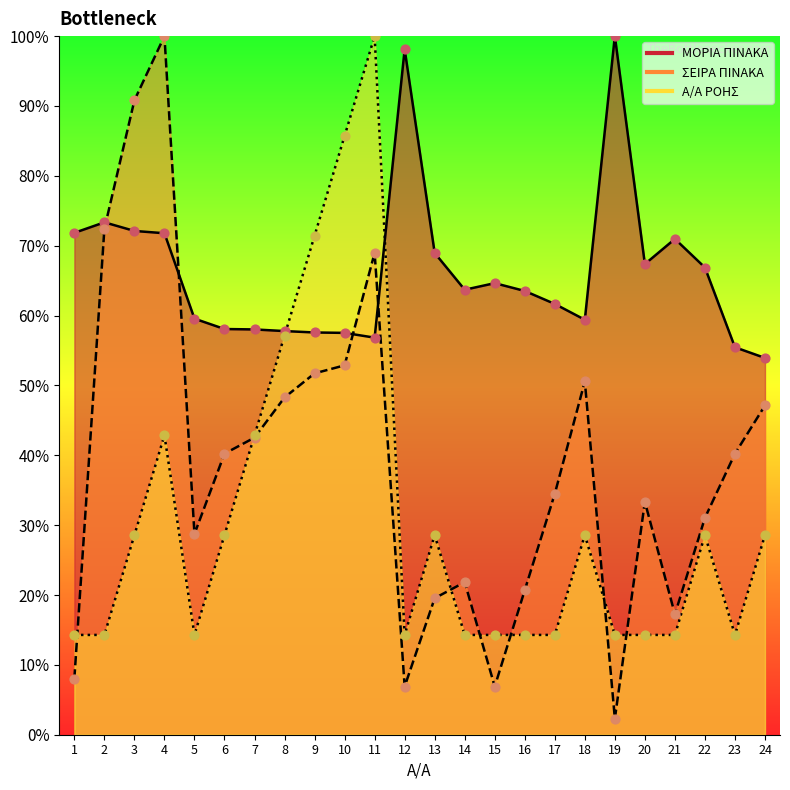

Which series has the largest total across all categories?

ΜΟΡΙΑ ΠΙΝΑΚΑ